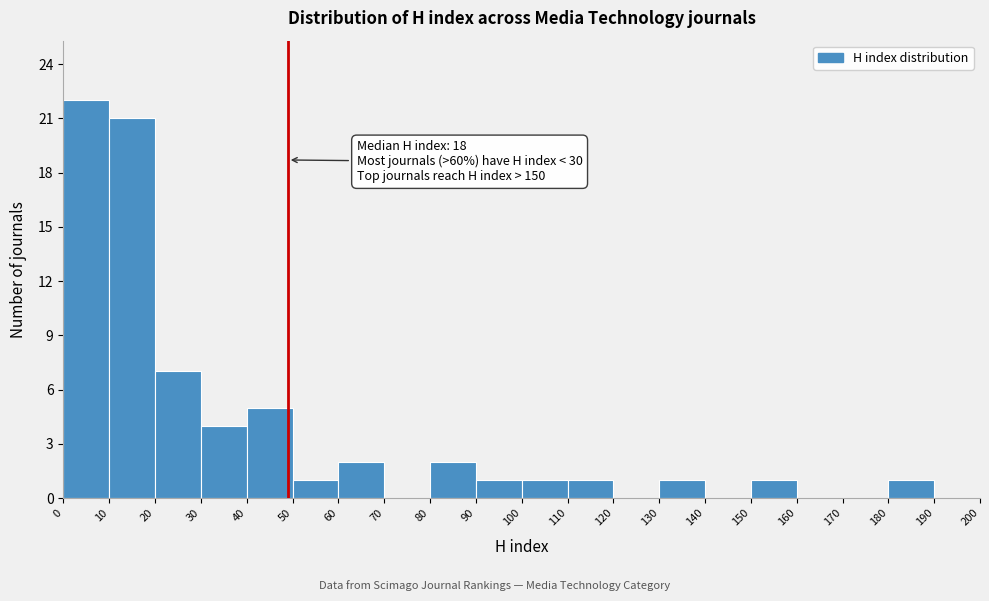

Which range on the x-axis has the tallest bar?

0 to 10